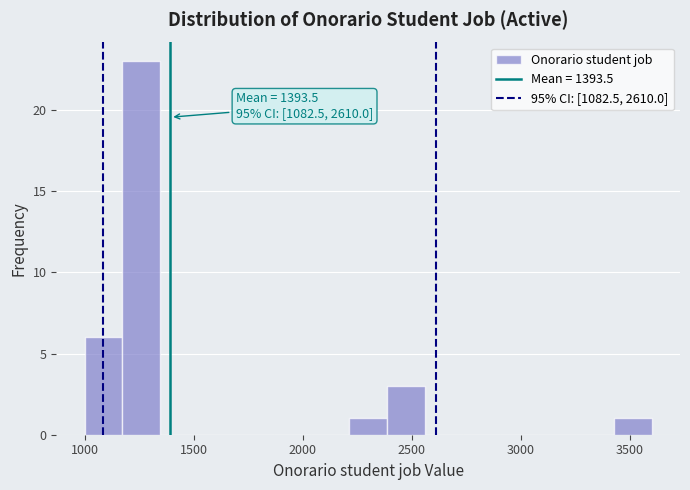

Around what value on the x-axis is the tallest bar? Give the approximate position of its centre, as read against the axis.

1250